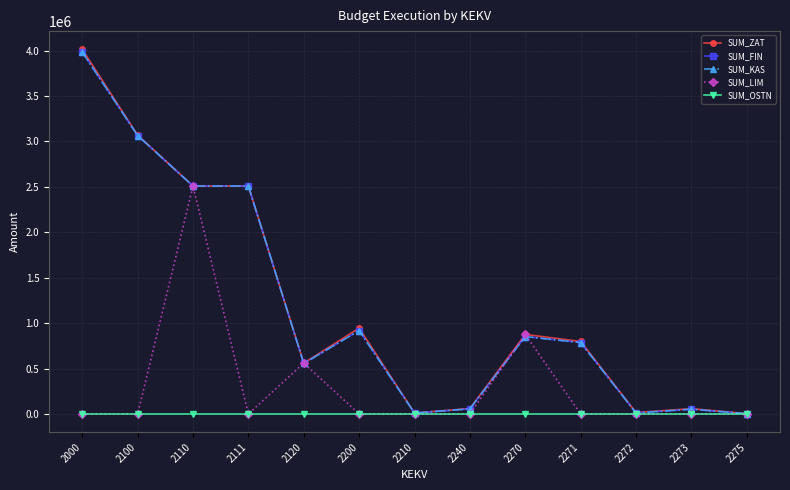

Does the chart have visible grid lines?

Yes